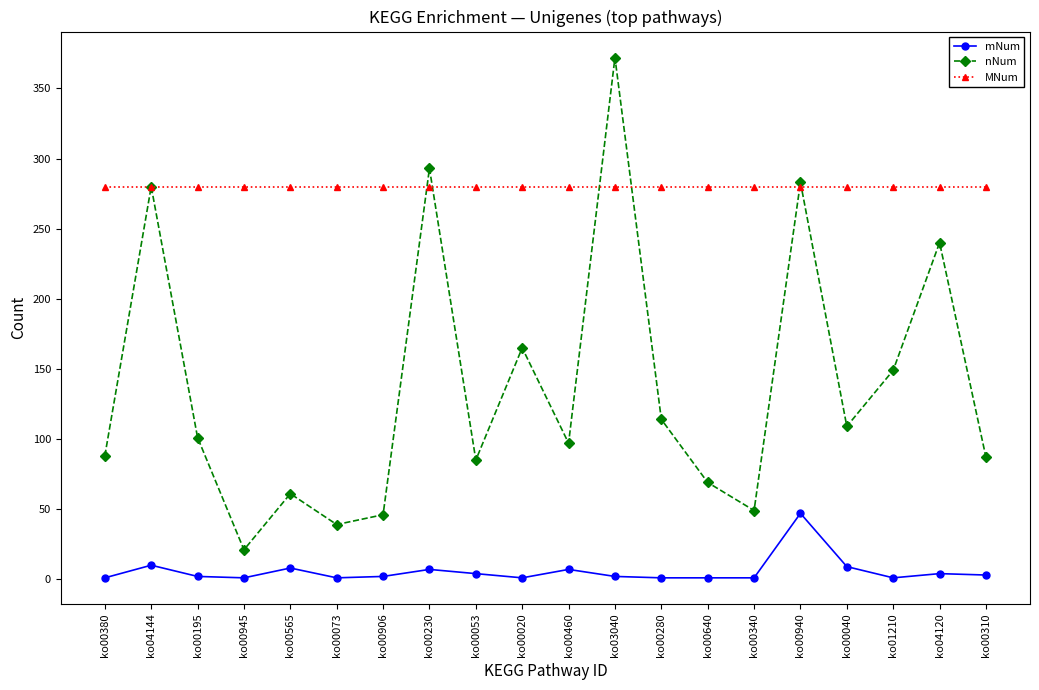

What is the difference between the highest and lowest values at ko04120?

276